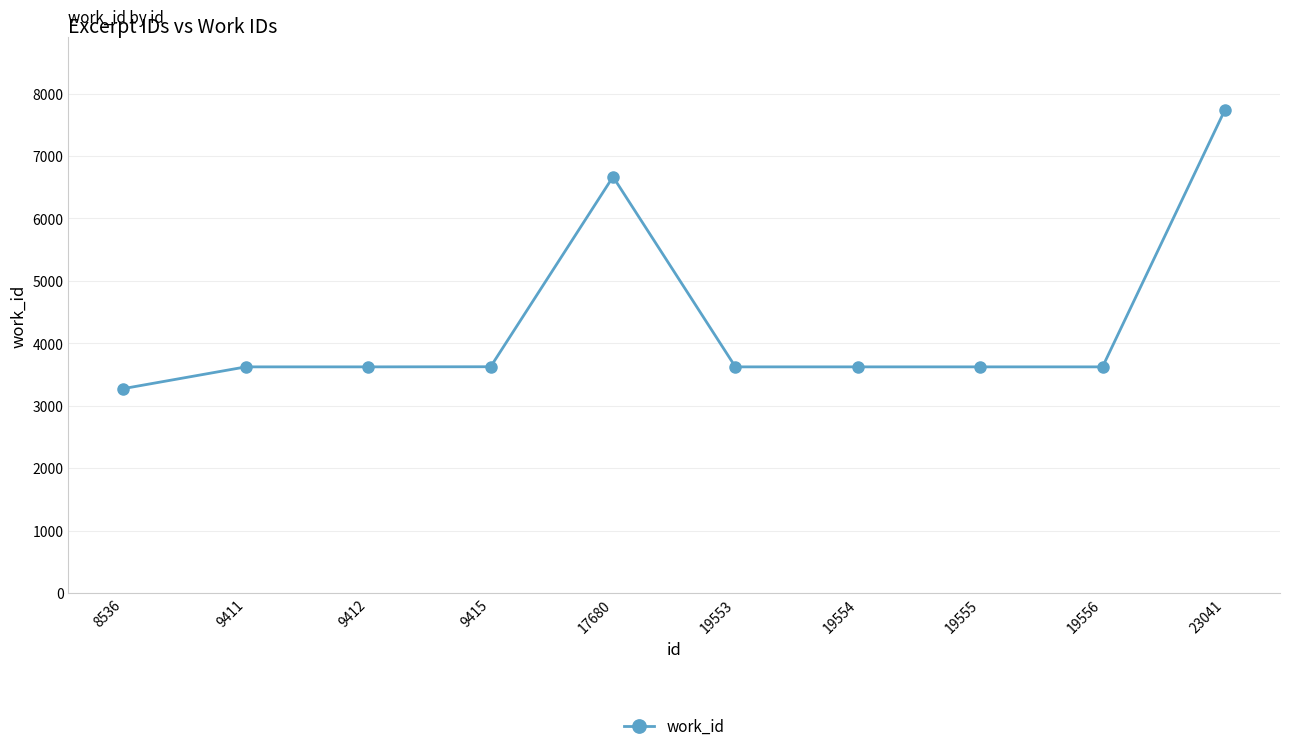

The chart shows a value of 5973 at 9411. True or false?

False